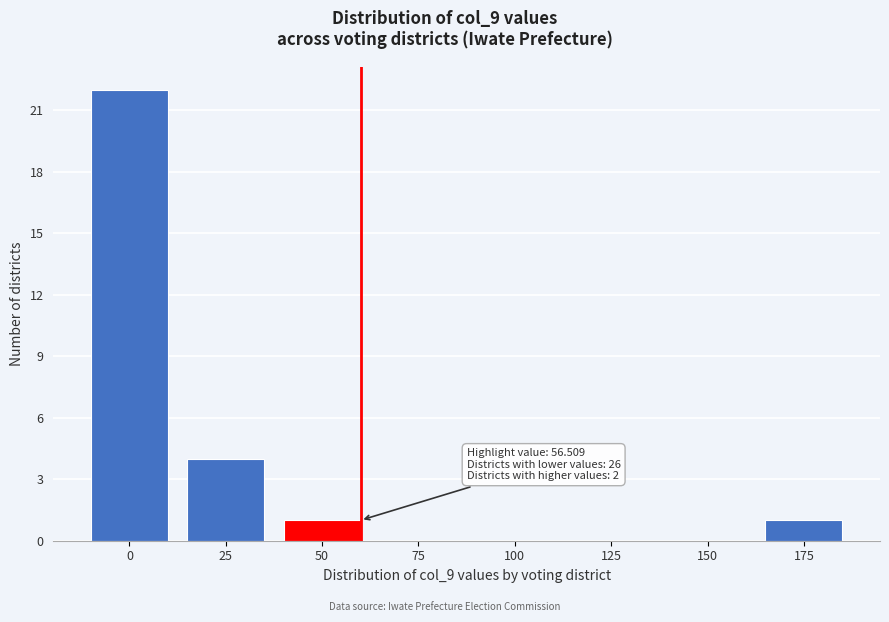

Reading left to right, what are all the values shown in this chart?

0=22	25=4	50=1	75=0	100=0	125=0	150=0	175=1